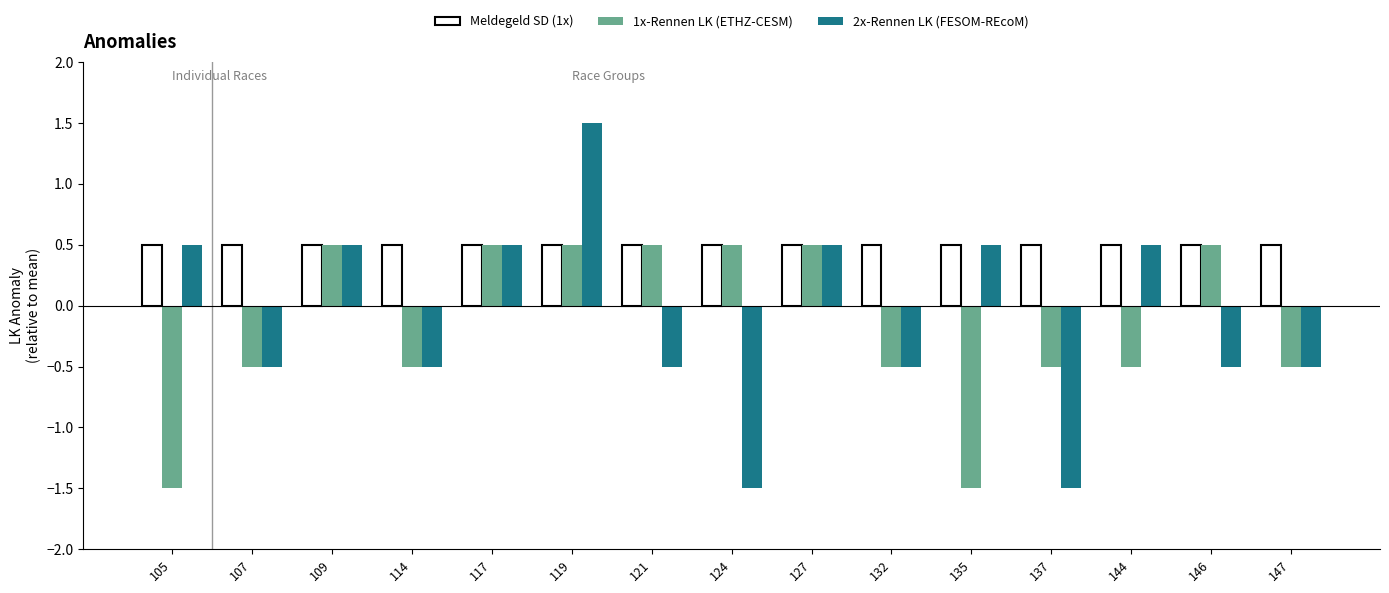

What is the smallest value displayed?

-1.5